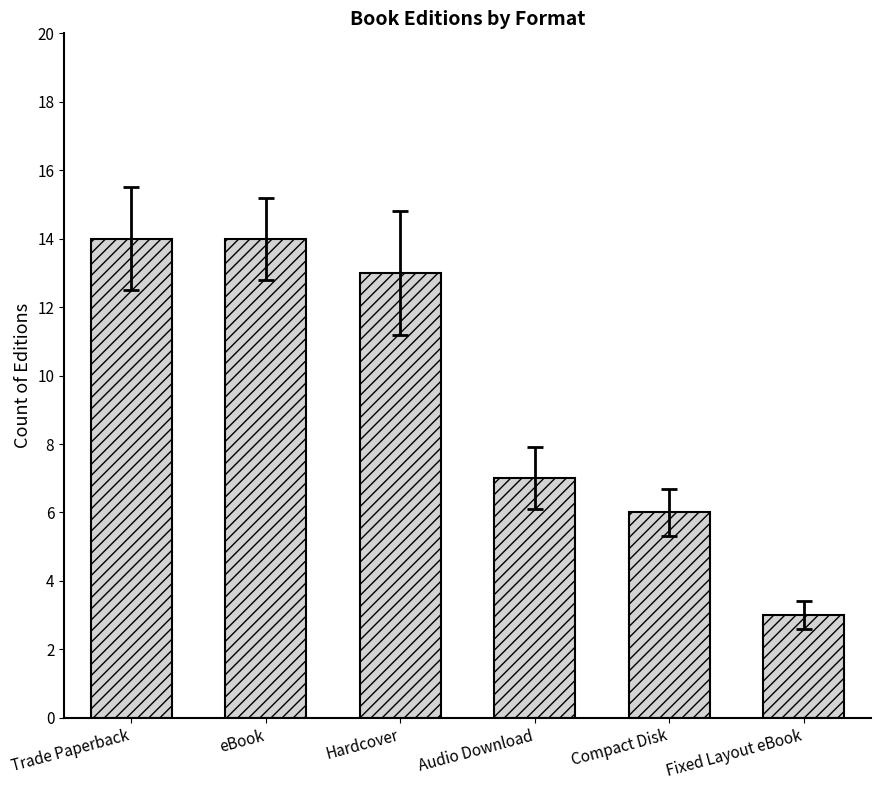

Where does the data first go above 13?

Trade Paperback